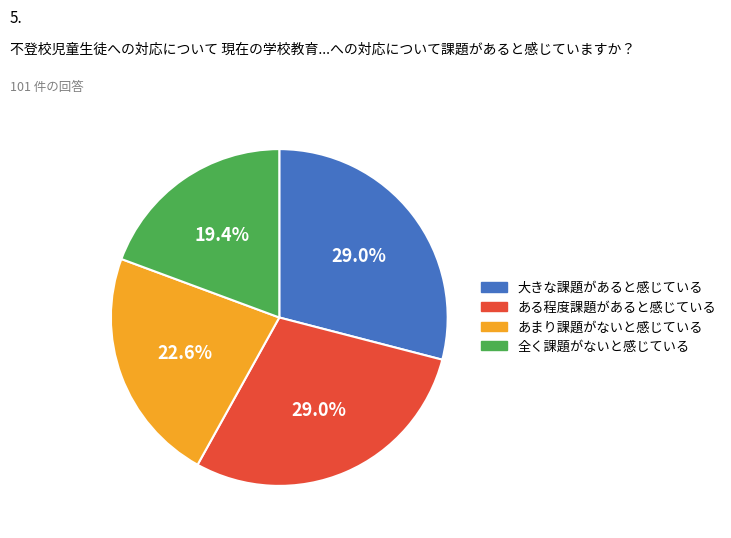

Does 大きな課題があると感じている account for over 50% of the chart?

No